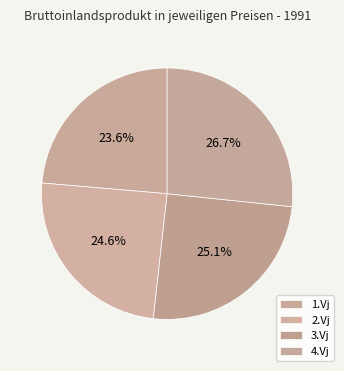

What is the largest slice in the pie chart?

4.Vj